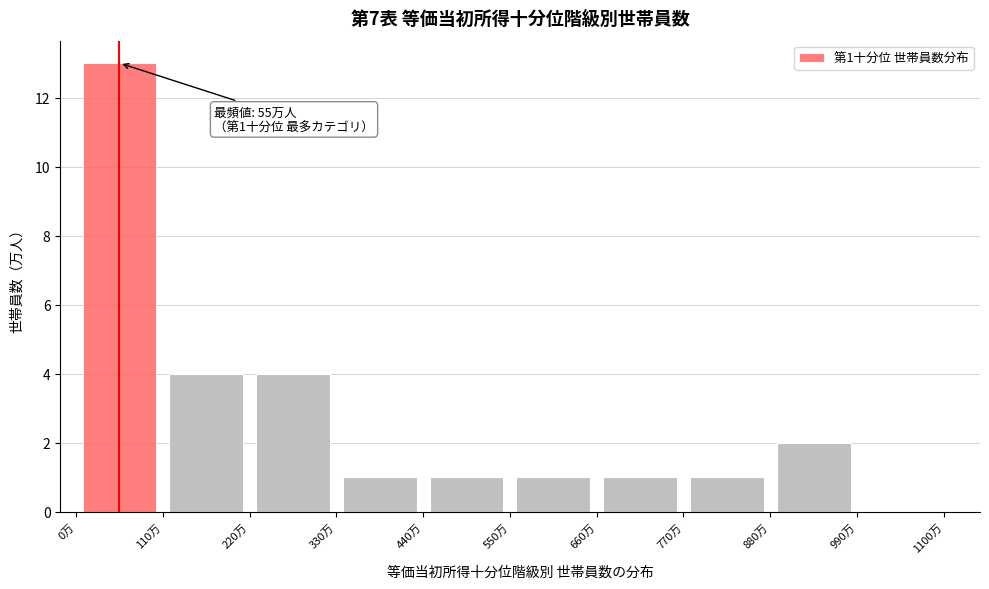

Over which range of the x-axis is the bar tallest?

0 to 110